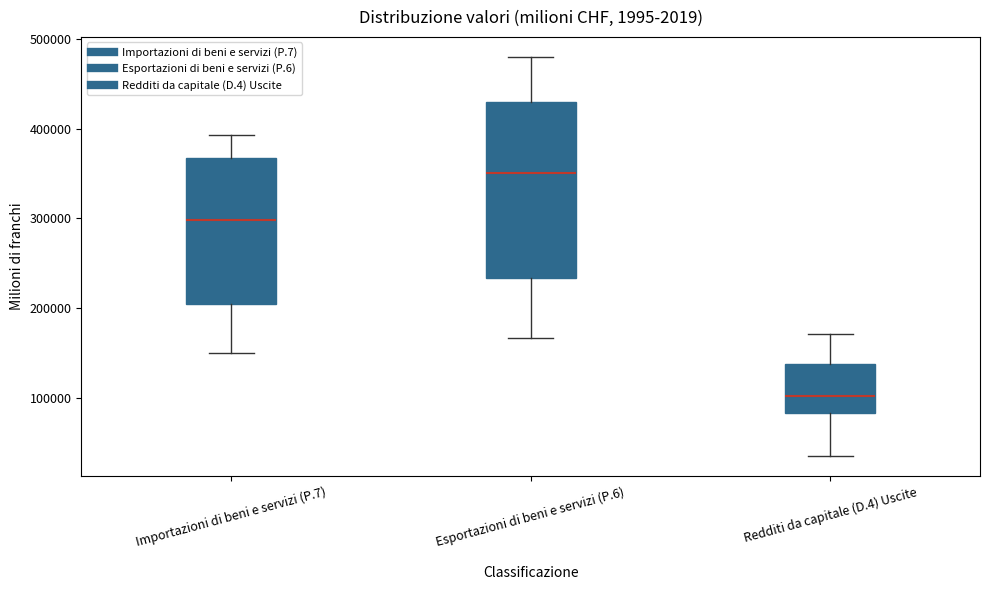

Reading left to right, transcribe this box plot: for each box, give where its median line is, the range the box spans, and where its two whiskers end, as read against the y-axis. The values are not printed on the chart, so give them approximately, as read against the axis.

Importazioni di beni e servizi (P.7): median 300000, box 200000 to 370000, whiskers 150000 to 390000
Esportazioni di beni e servizi (P.6): median 350000, box 230000 to 430000, whiskers 170000 to 480000
Redditi da capitale (D.4) Uscite: median 100000, box 80000 to 140000, whiskers 40000 to 170000